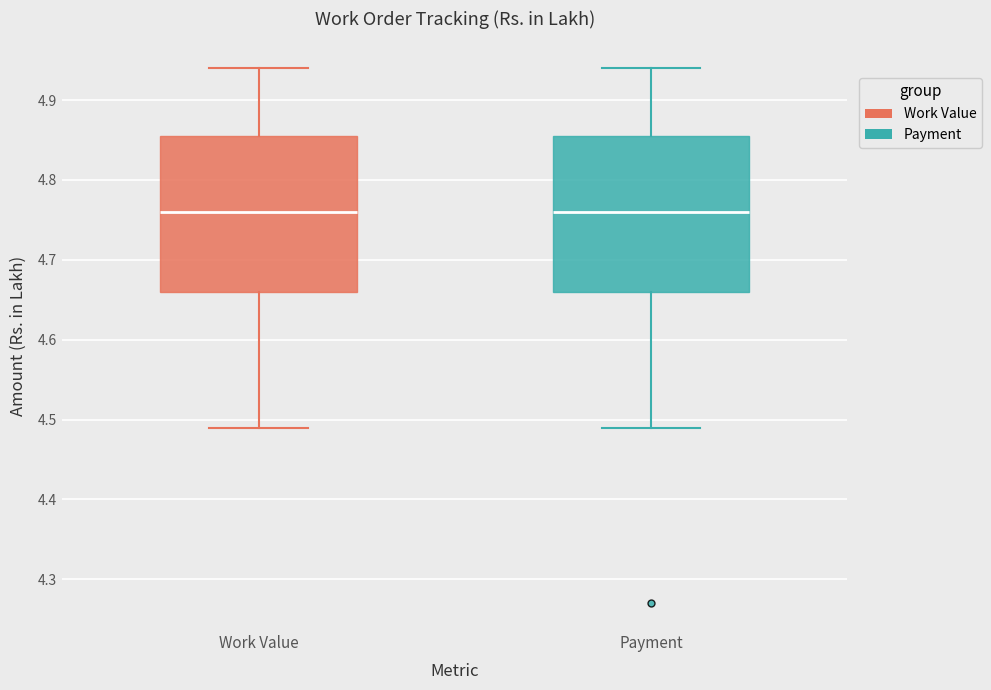

Reading left to right, transcribe this box plot: for each box, give where its median line is, the range the box spans, and where its two whiskers end, as read against the y-axis. The values are not printed on the chart, so give them approximately, as read against the axis.

Work Value: median 4.76, box 4.66 to 4.86, whiskers 4.49 to 4.94
Payment: median 4.76, box 4.66 to 4.86, whiskers 4.49 to 4.94